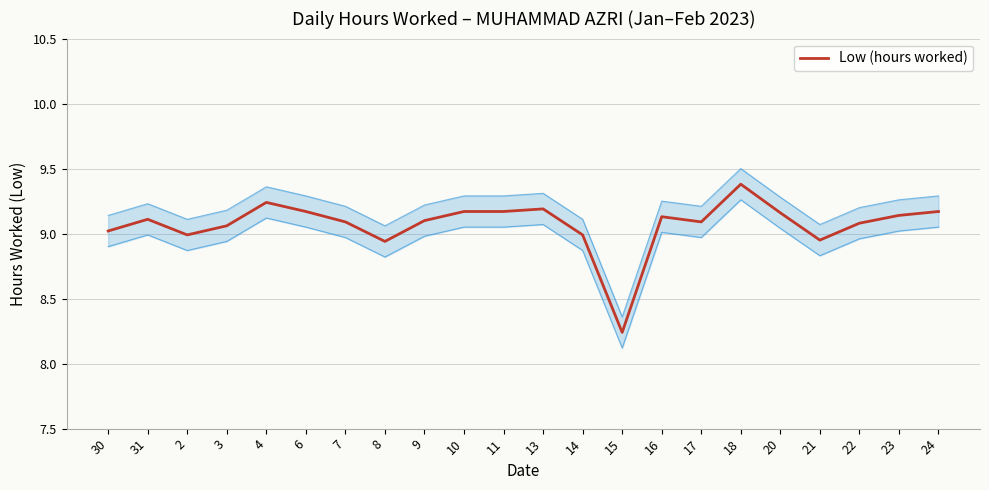

List the labels in order of value, largest first.

18, 4, 13, 6, 10, 11, 24, 20, 23, 16, 31, 9, 7, 17, 22, 3, 30, 2, 14, 21, 8, 15